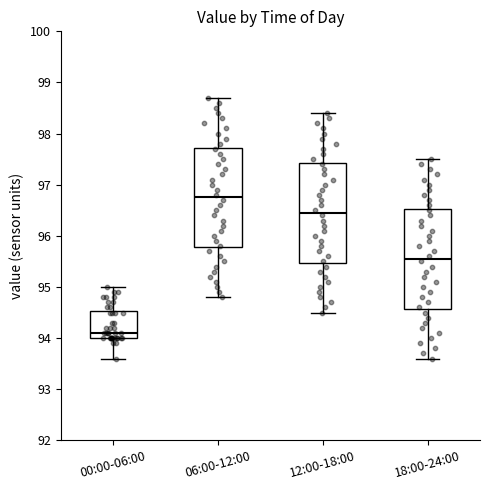

Which box's median line is the lowest?

00:00-06:00